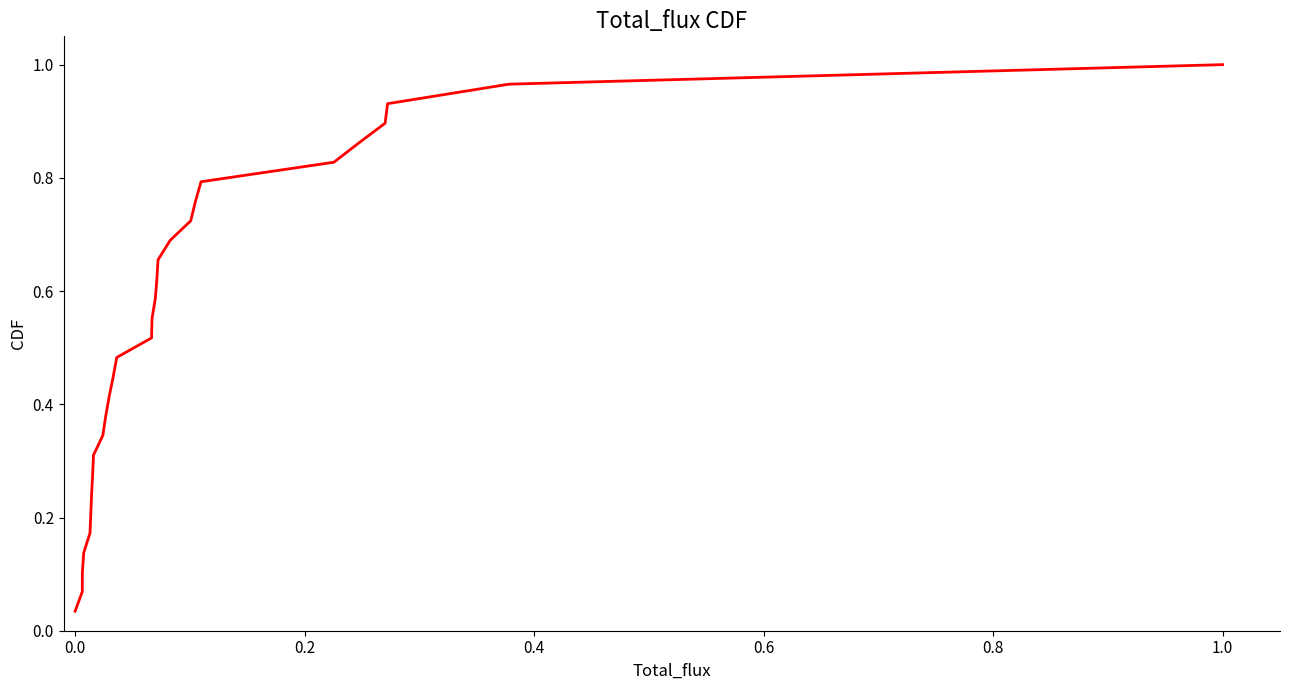

Does the chart display data point markers on the line(s)?

No